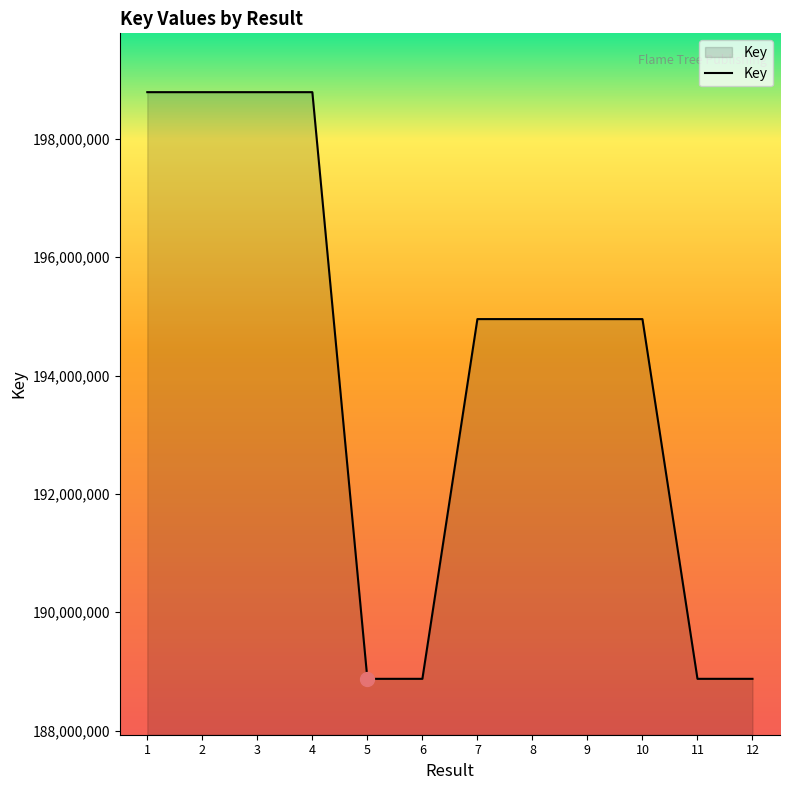

What is the difference between the maximum and minimum values?

9914120